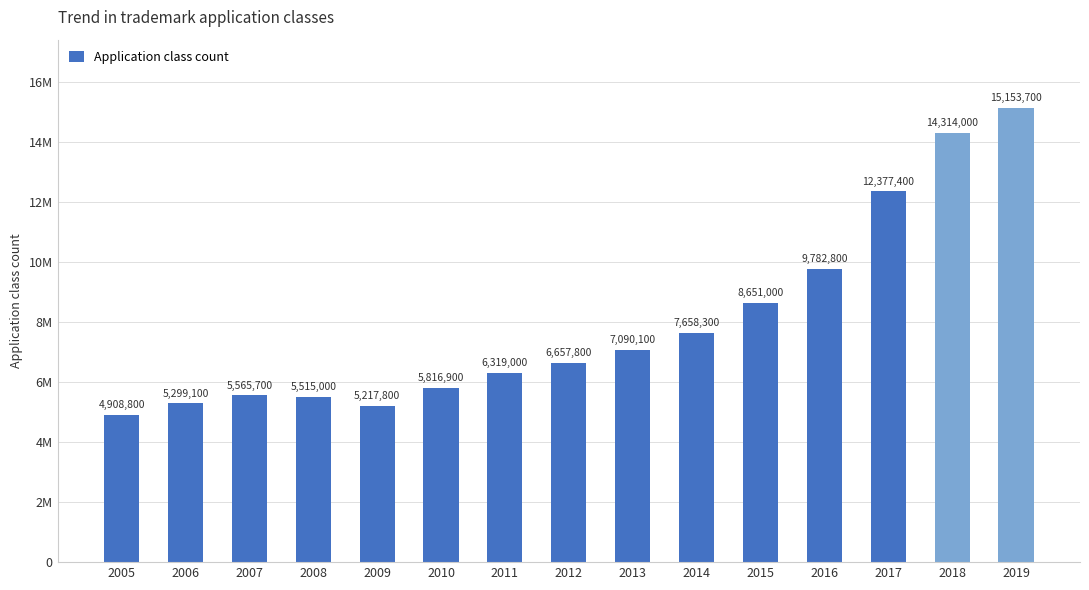

What is the difference between the maximum and minimum values?

10244900